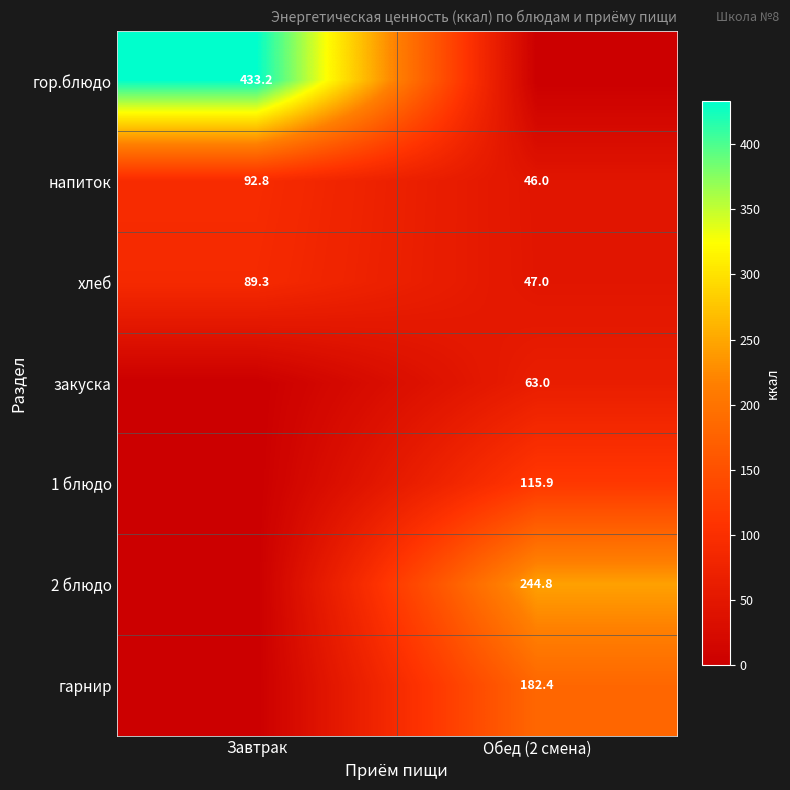

List the labels in order of хлеб value, largest first.

Завтрак, Обед (2 смена)